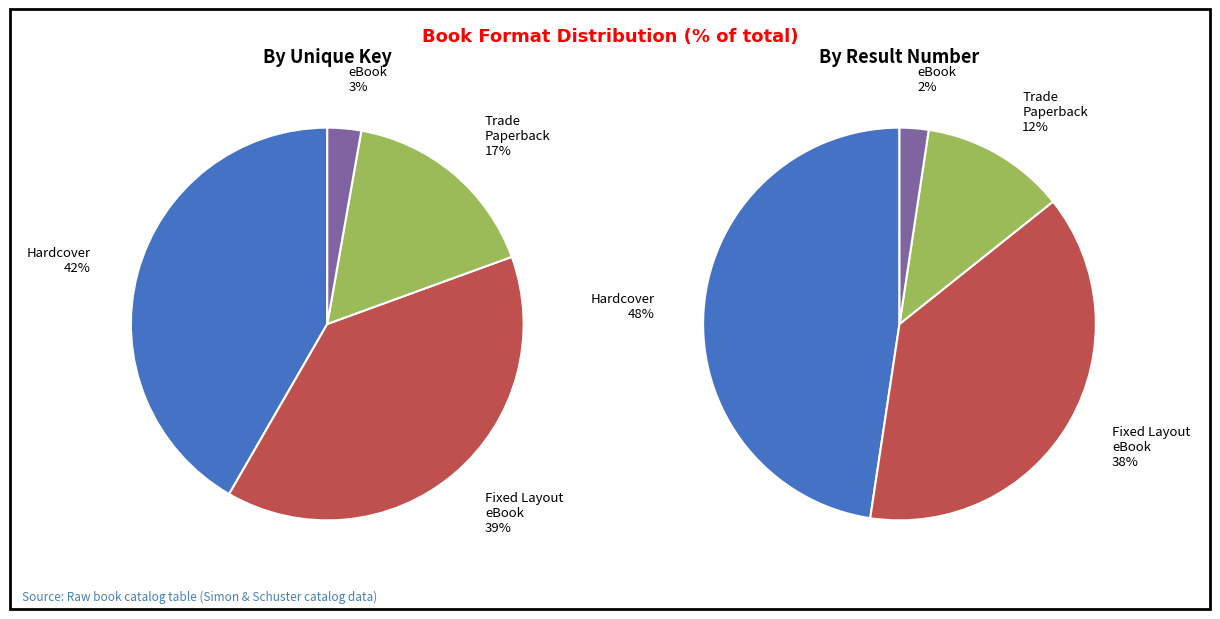

Count the number of slices in the pie.

4